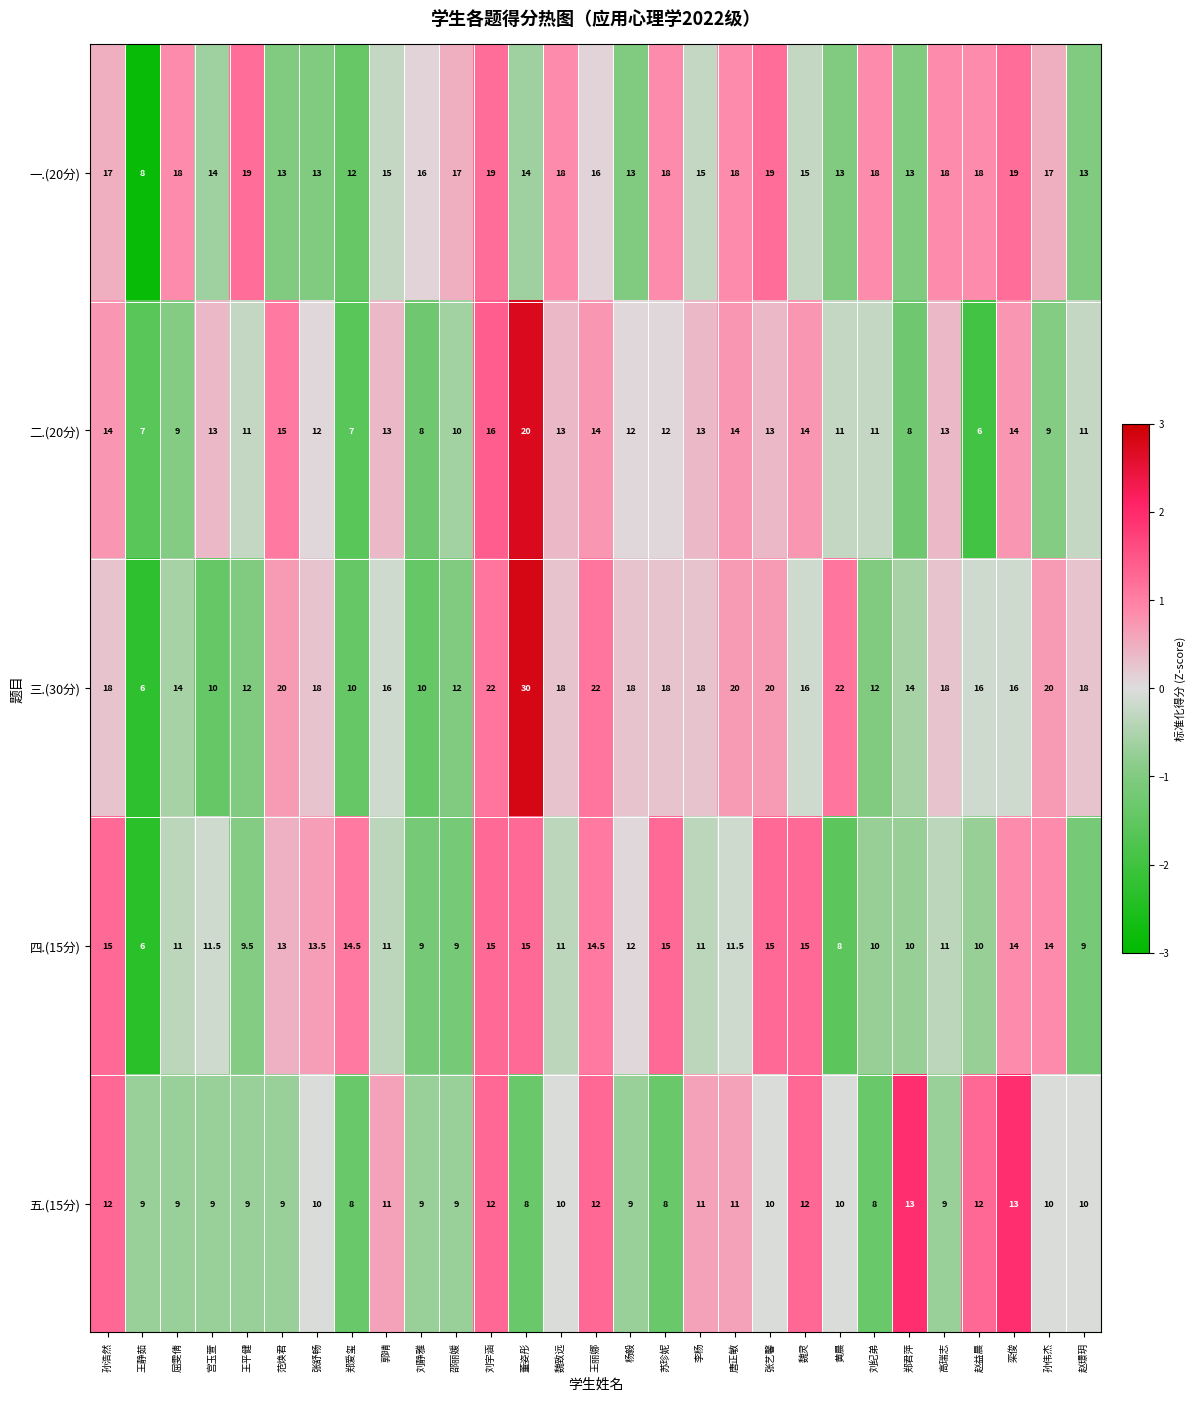

What is the total value across all series at 邵丽媛?

57.0